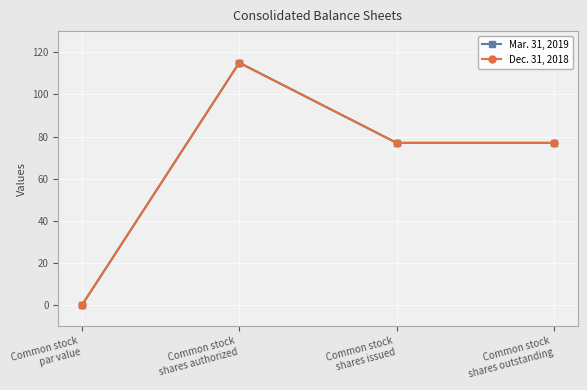

Is this an area chart (filled region under the line)?

No